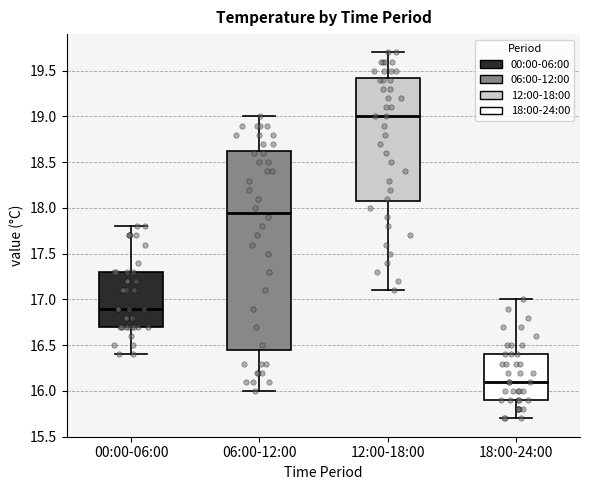

Reading left to right, read every box against the y-axis: the position of its median line, the range the box covers, and the ends of its whiskers. The values are not printed on the chart, so give them approximately, as read against the axis.

00:00-06:00: median 16.90, box 16.70 to 17.30, whiskers 16.40 to 17.80
06:00-12:00: median 17.95, box 16.45 to 18.65, whiskers 16.00 to 19.00
12:00-18:00: median 19.00, box 18.10 to 19.45, whiskers 17.10 to 19.70
18:00-24:00: median 16.10, box 15.90 to 16.40, whiskers 15.70 to 17.00